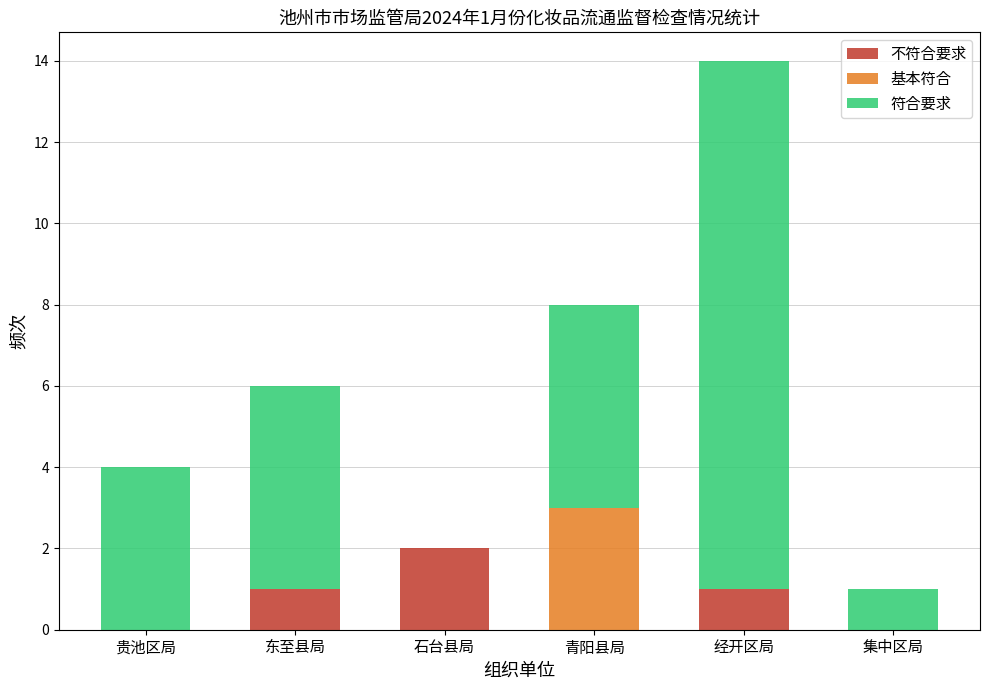

What is the total value across all series at 经开区局?

14